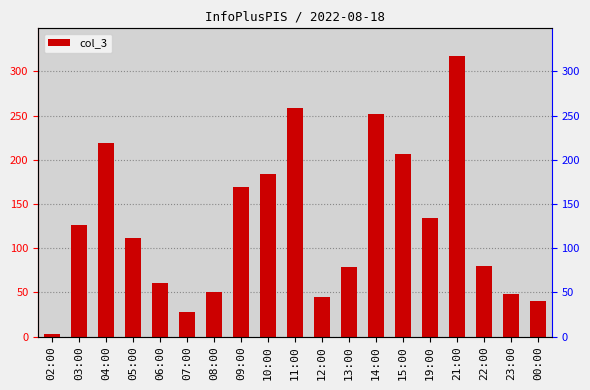

Reading left to right, list all the values displayed in this chart.

02:00=3	03:00=126	04:00=219	05:00=112	06:00=61	07:00=28	08:00=50	09:00=169	10:00=184	11:00=259	12:00=45	13:00=79	14:00=252	15:00=206	19:00=134	21:00=317	22:00=80	23:00=48	00:00=40